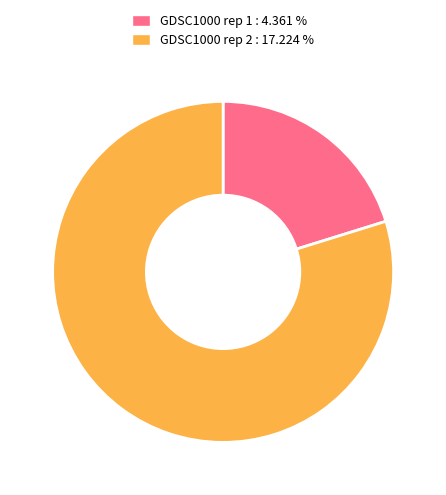

Does any single category account for the majority?

Yes